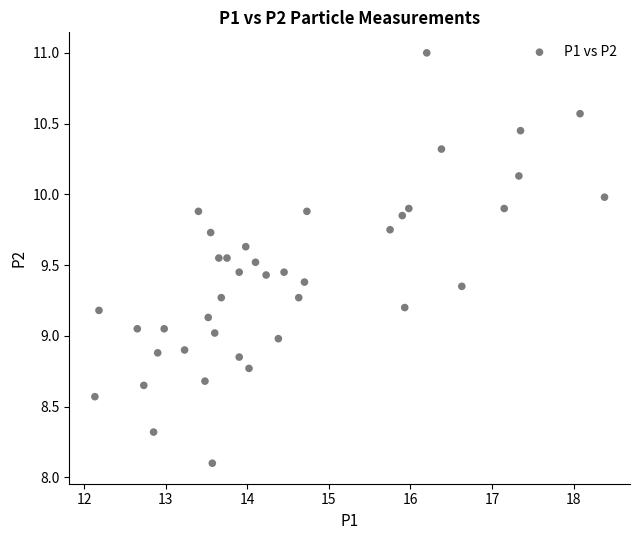

What is the range of X values (max minus min)?

6.2